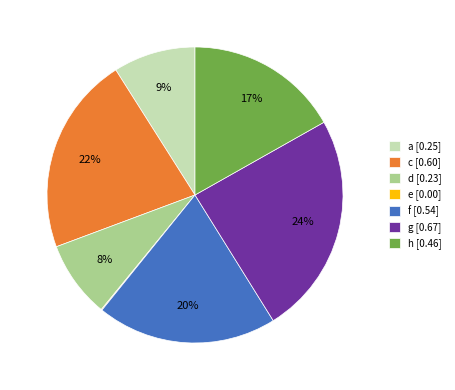

To the nearest percent, what is the difference between the largest and smallest slice percentages?

24%